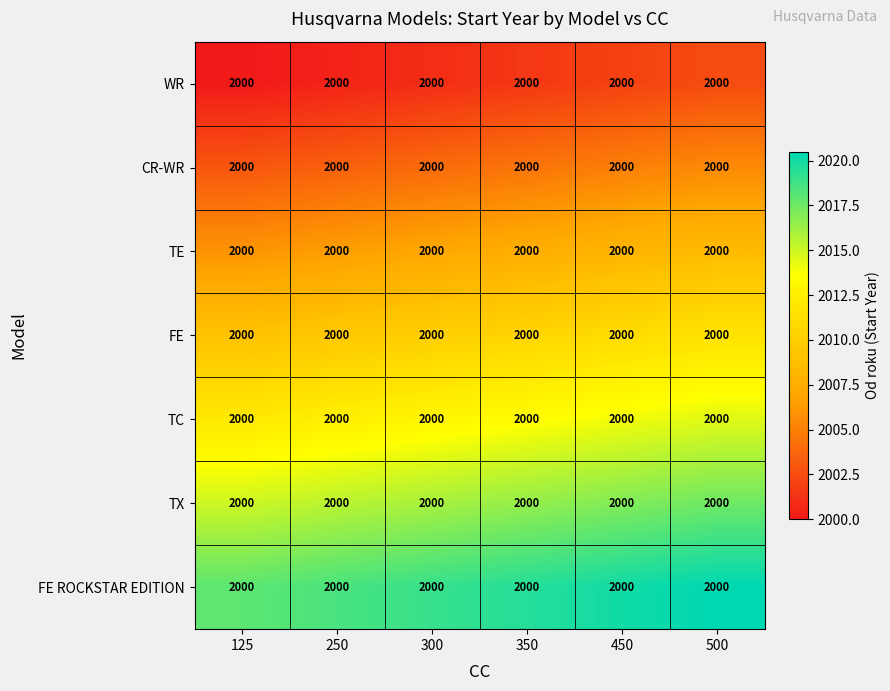

At which label is WR closest to 2001?

300